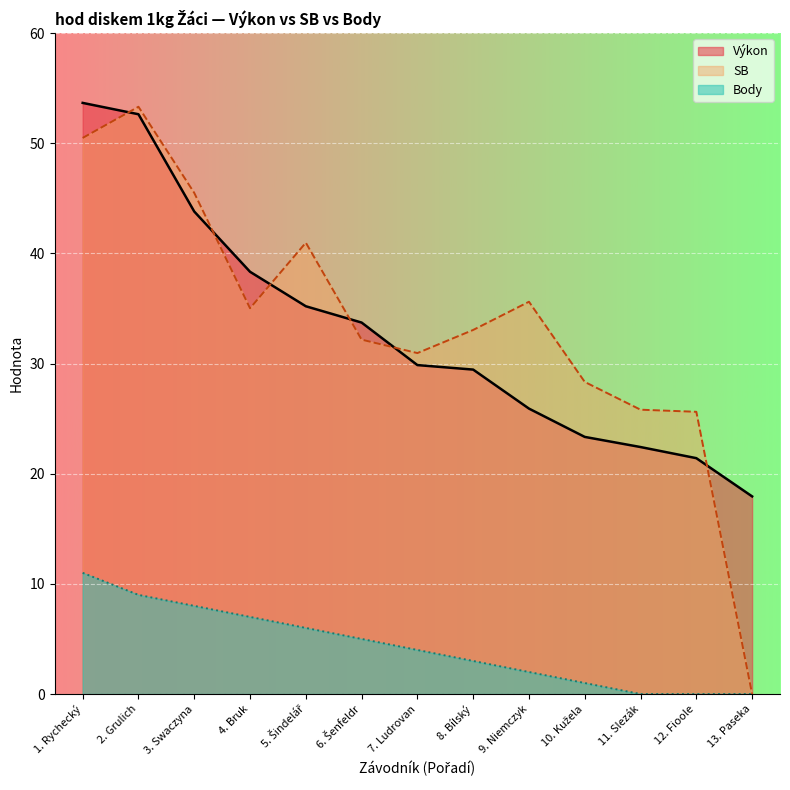

Count the number of categories in the chart.

13